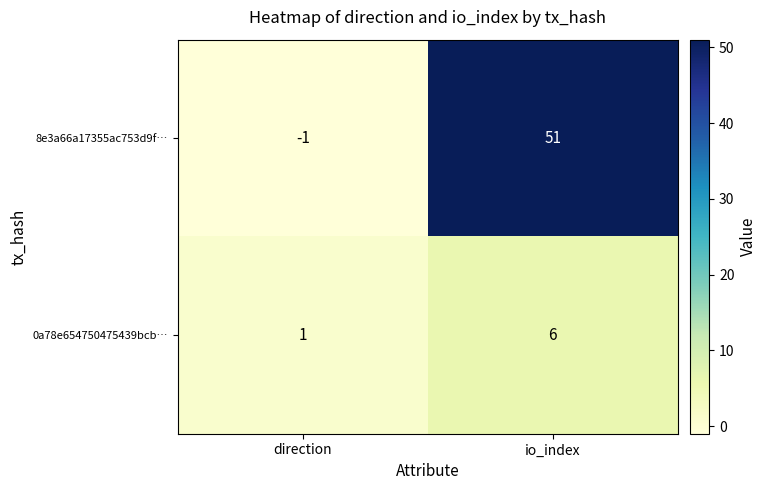

What value does the 0a78e654750475439bcb… series have at io_index?

6